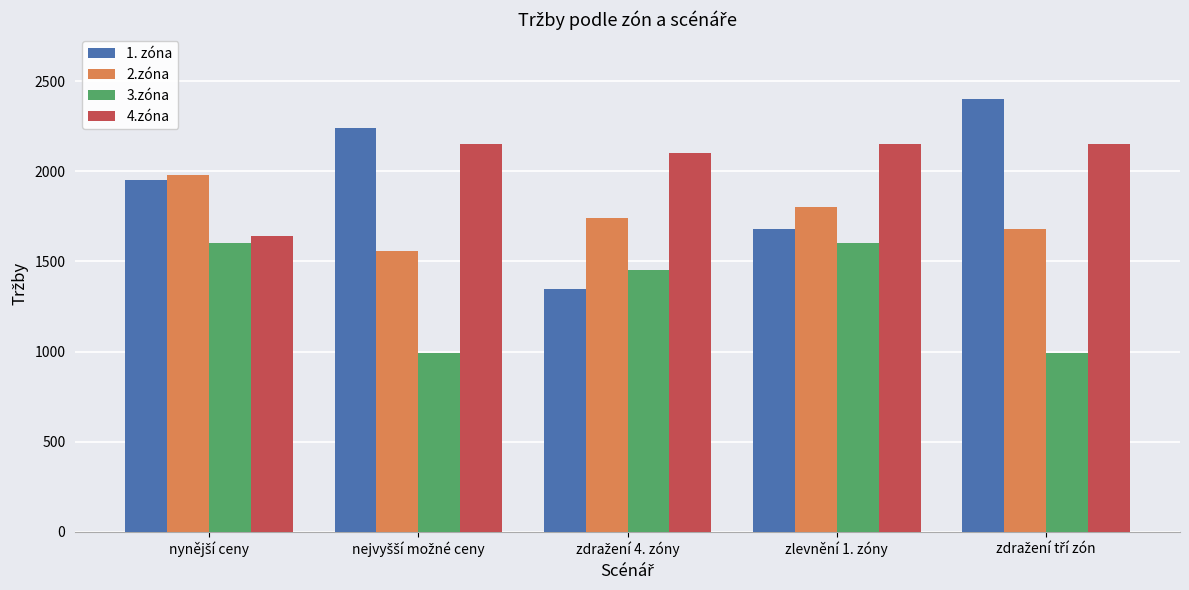

Is the value of 1. zóna at zlevnění 1. zóny greater than the value of 3.zóna at zlevnění 1. zóny?

Yes